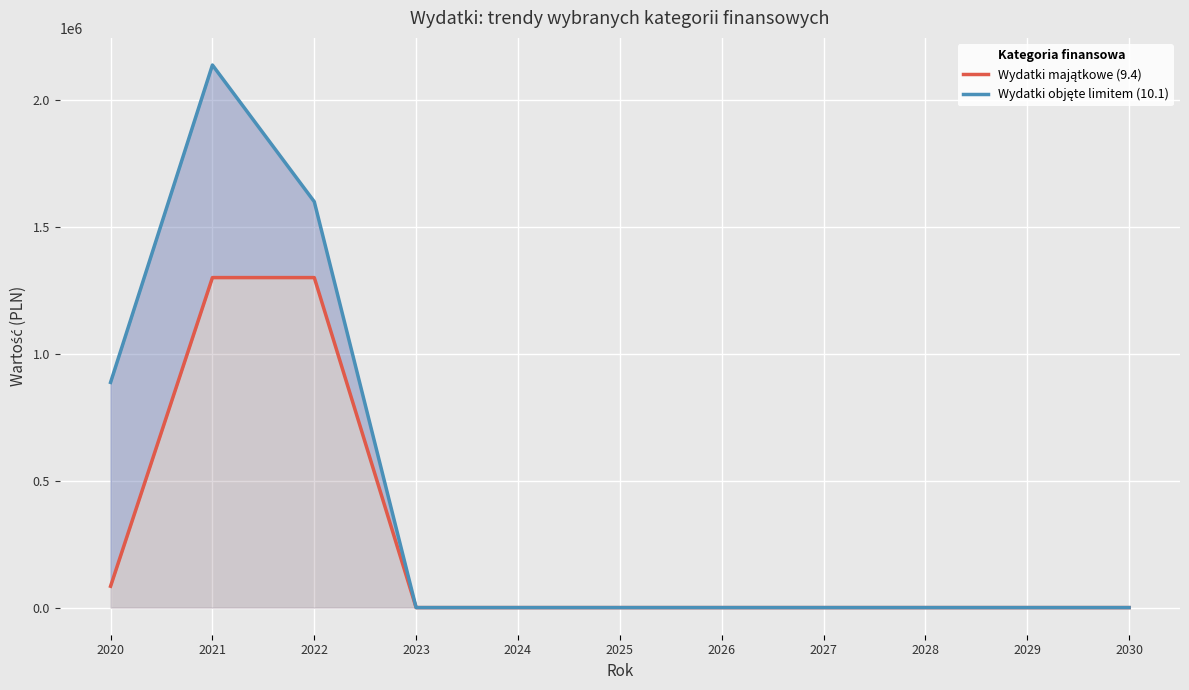

What is the difference between the Wydatki objęte limitem (10.1) values at 2021 and 2026?

2138773.0